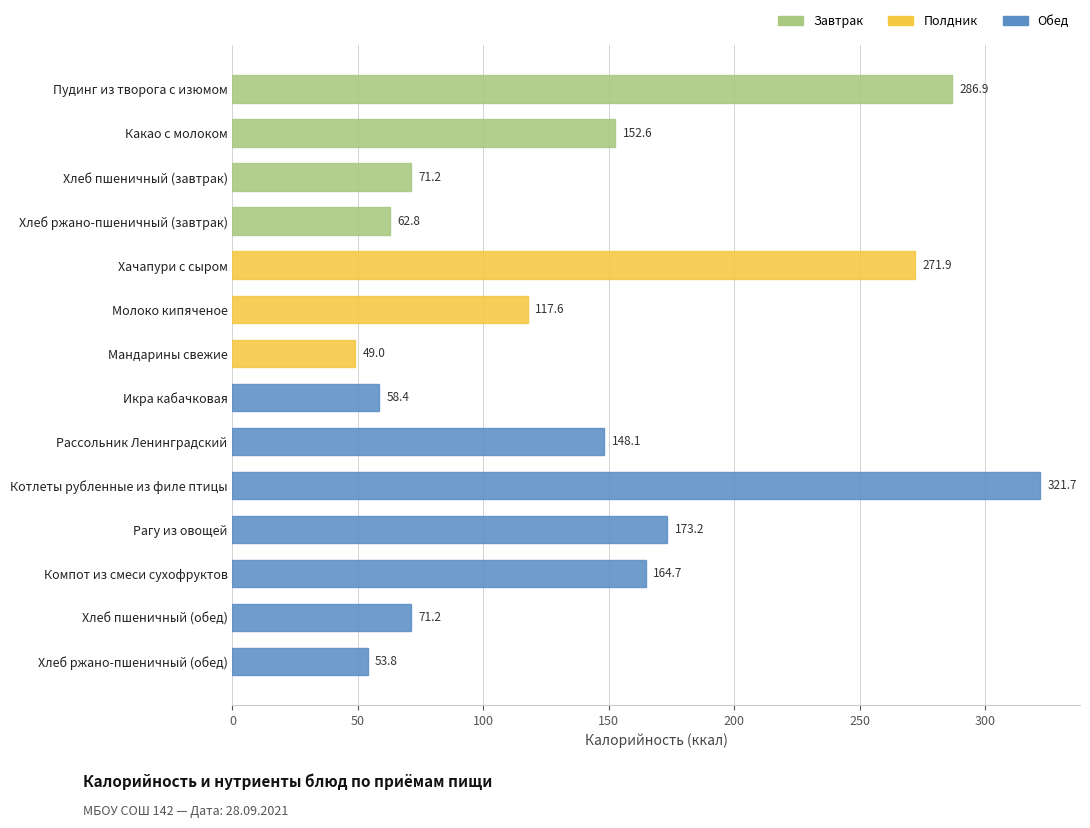

What is the maximum value shown in the chart?

321.7